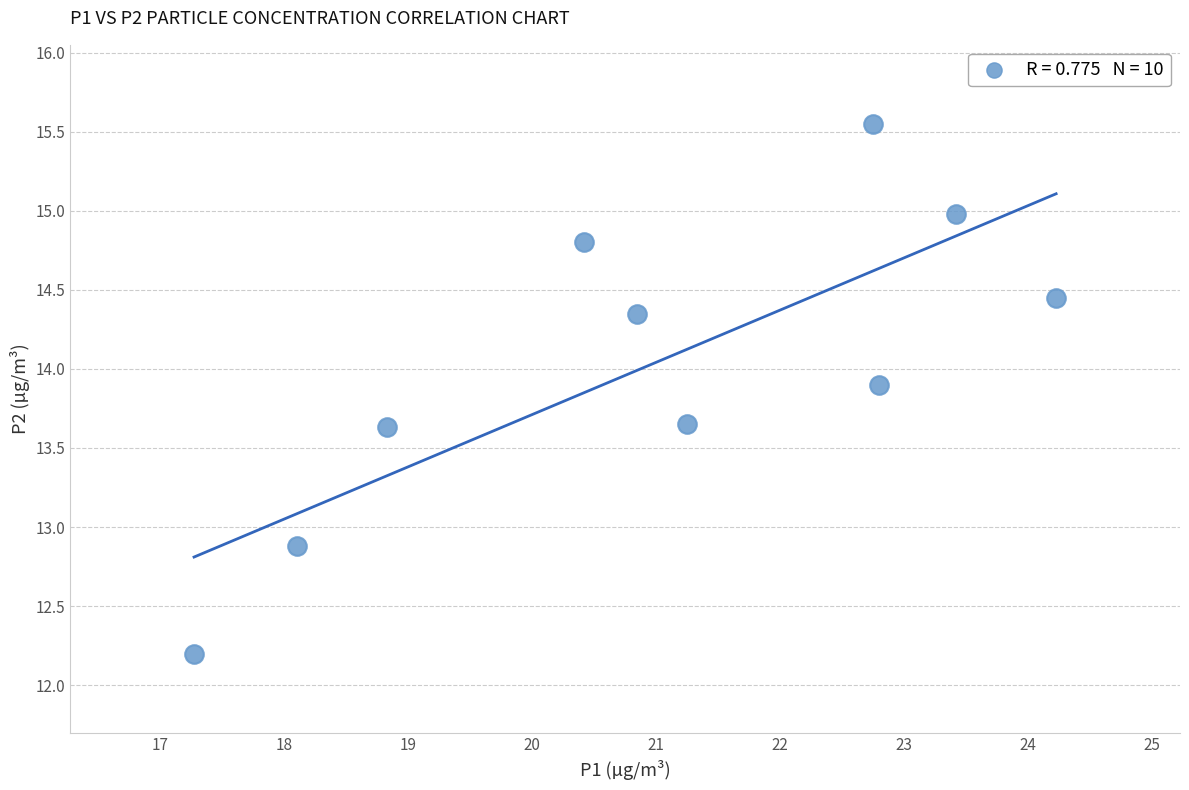

What Y value in the scatter plot is closest to 13?

12.9